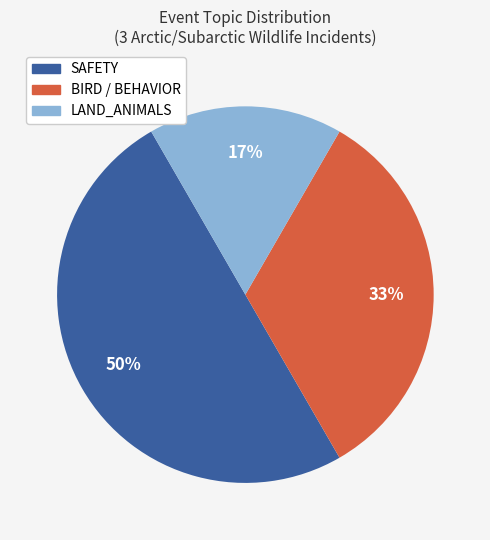

To the nearest percent, what is the difference between the largest and smallest slice percentages?

33%